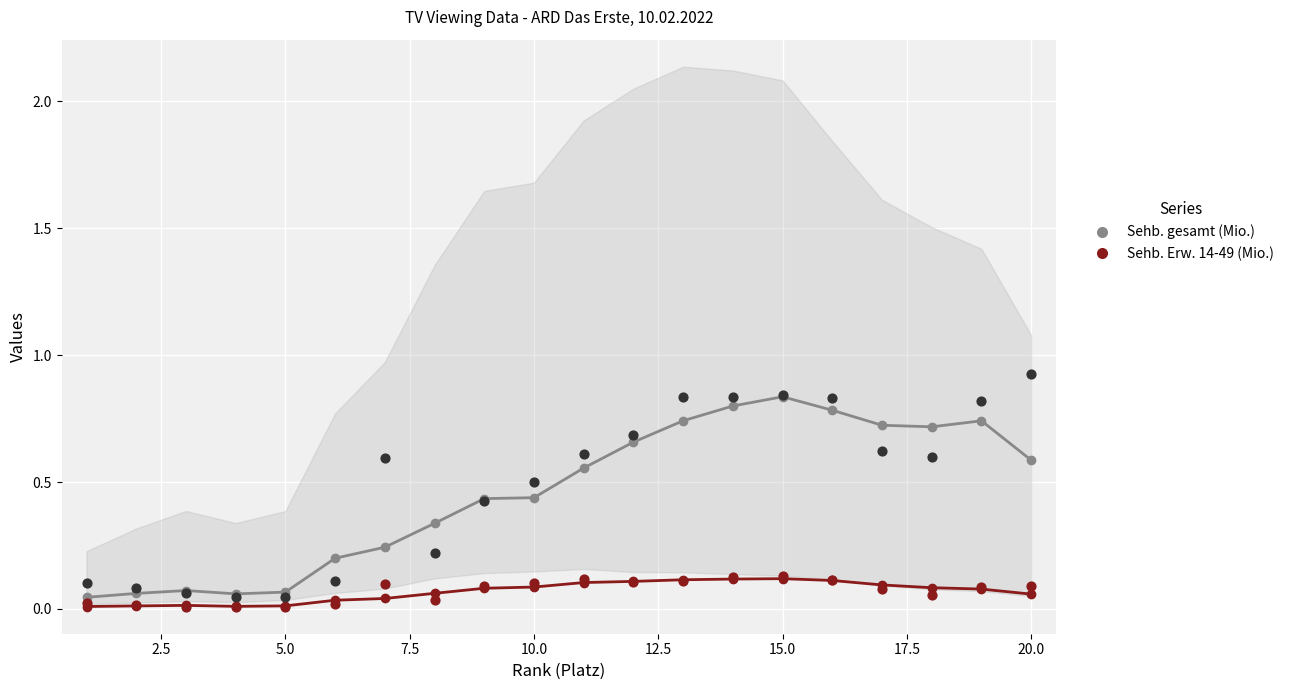

Which series contains the highest Y value?

Sehb. gesamt (Mio.)